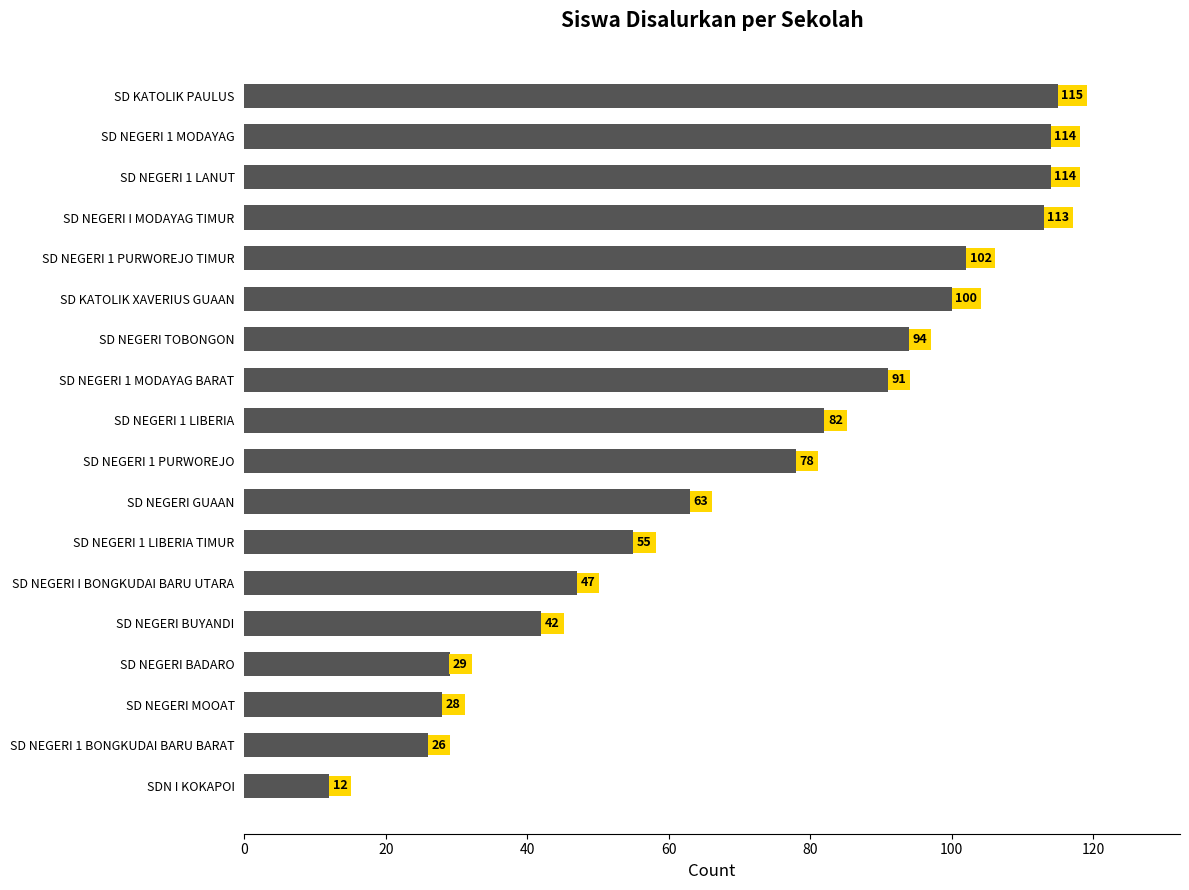

Reading top to bottom, list all the values displayed in this chart.

115	114	114	113	102	100	94	91	82	78	63	55	47	42	29	28	26	12